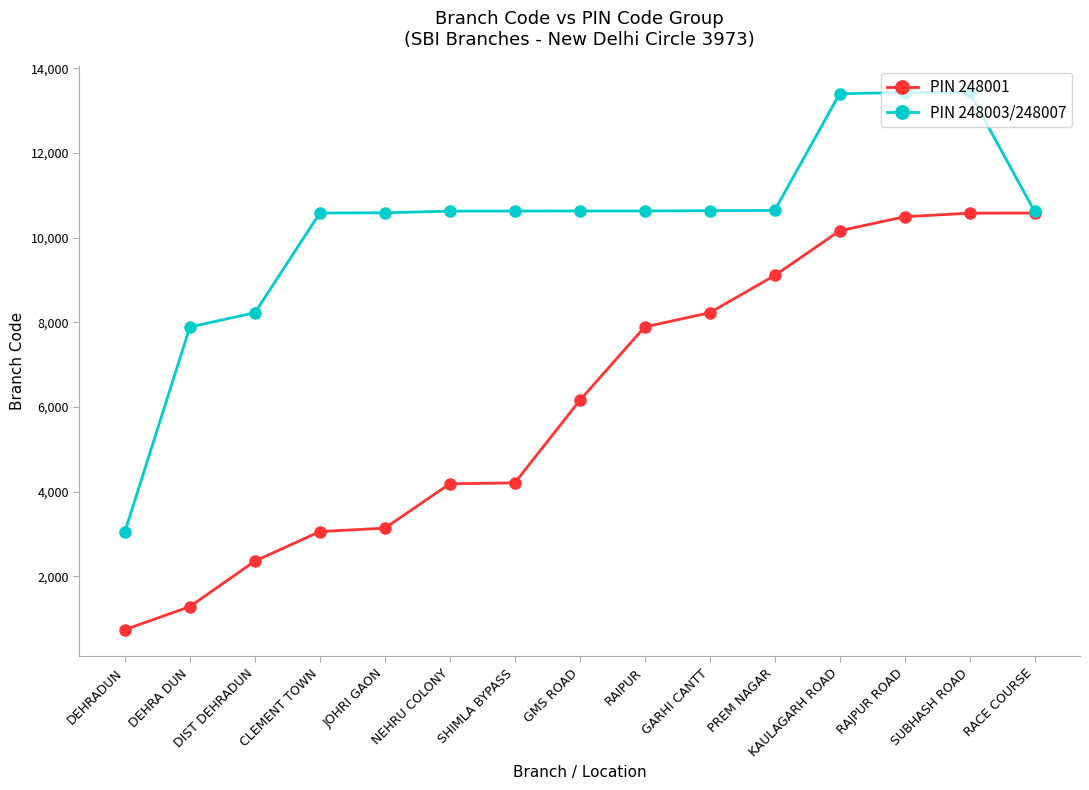

What is the sum of the PIN 248001 values at SUBHASH ROAD and DEHRA DUN?

11865